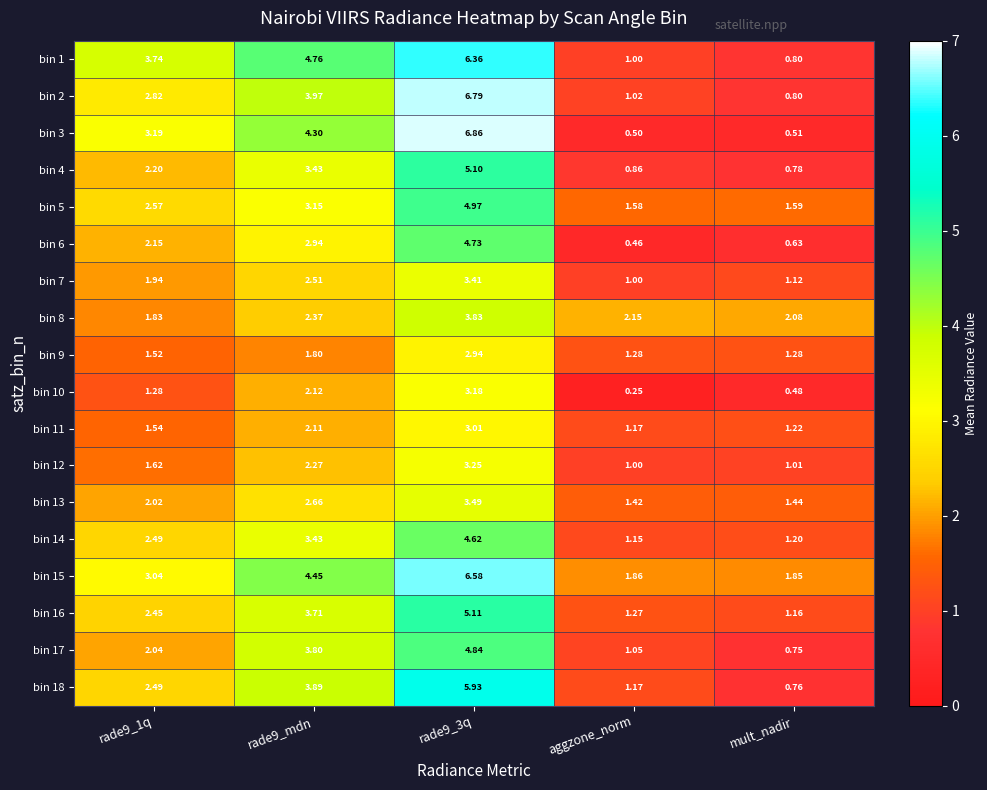

Is the value of bin 15 at rade9_mdn greater than the value of bin 18 at rade9_3q?

No